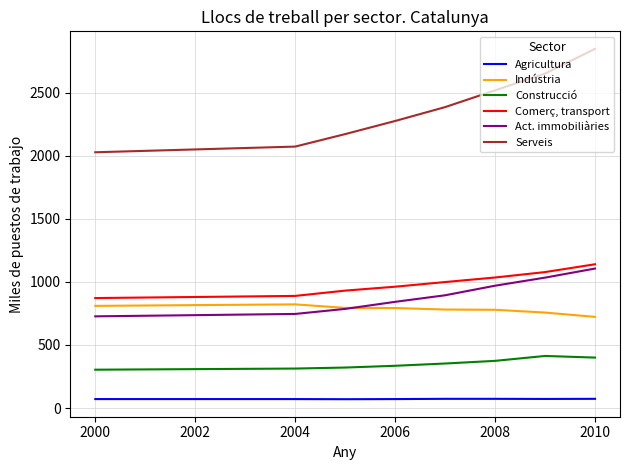

What is the maximum value shown in the chart?

2848